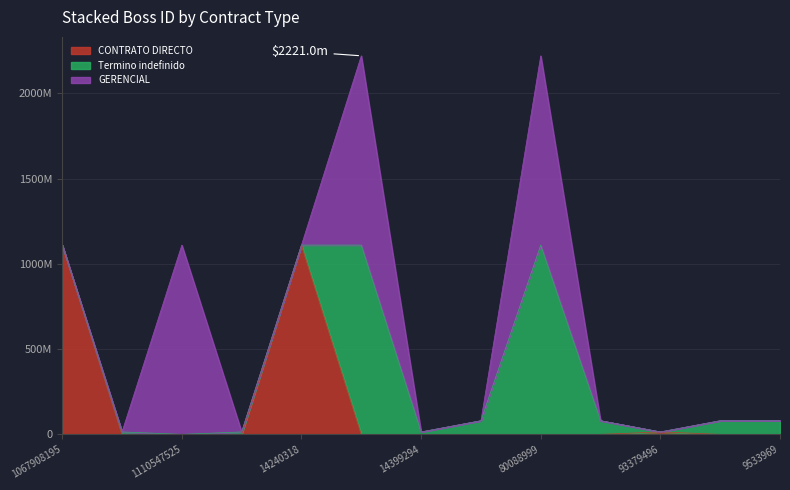

What is the total value across all series at 9533969?

80088999